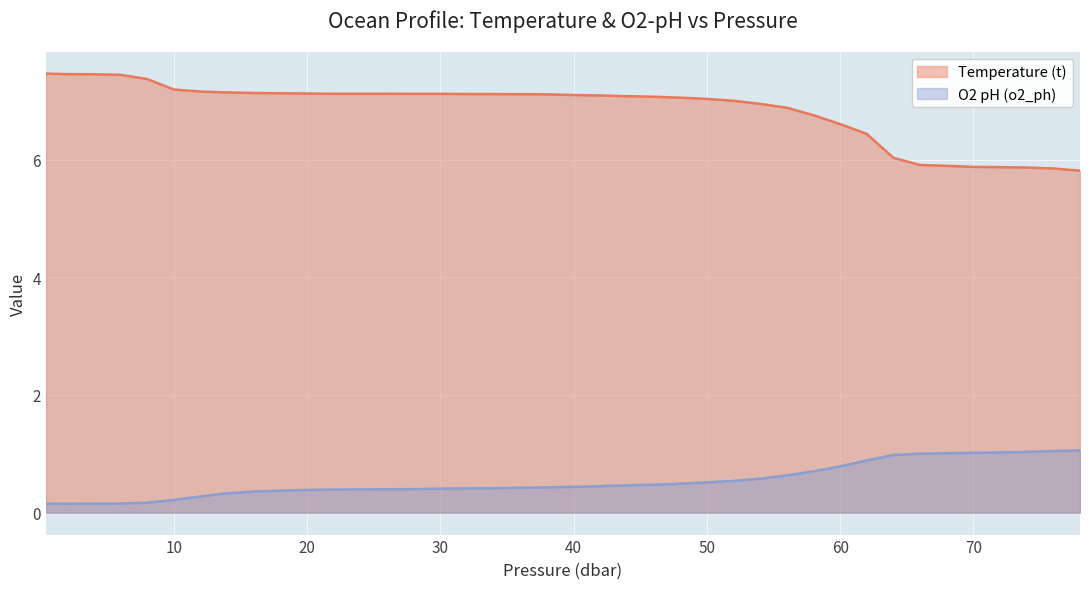

What is the difference between the second highest and minimum values in the Temperature (t) series?

1.6